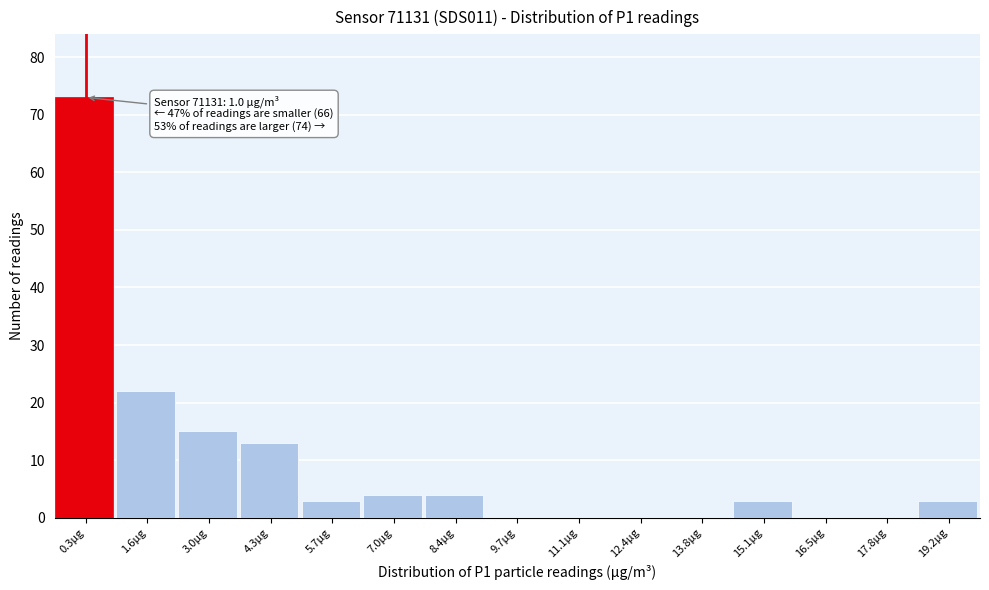

Reading right to left, transcribe all the data shown in this chart.

19.2µg=3	17.8µg=0	16.5µg=0	15.1µg=3	13.8µg=0	12.4µg=0	11.1µg=0	9.7µg=0	8.4µg=4	7.0µg=4	5.7µg=3	4.3µg=13	3.0µg=15	1.6µg=22	0.3µg=73